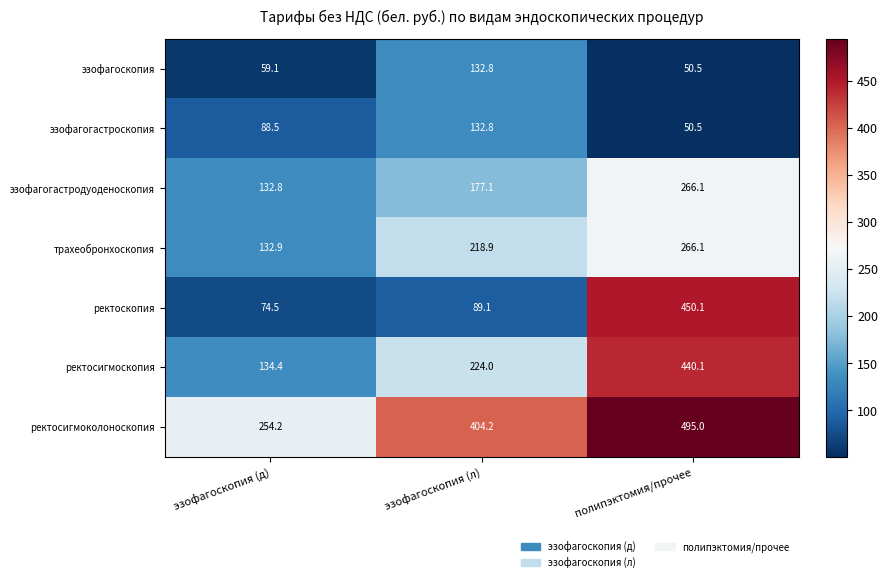

What value does the эзофагогастроскопия series have at эзофагоскопия (д)?

88.5